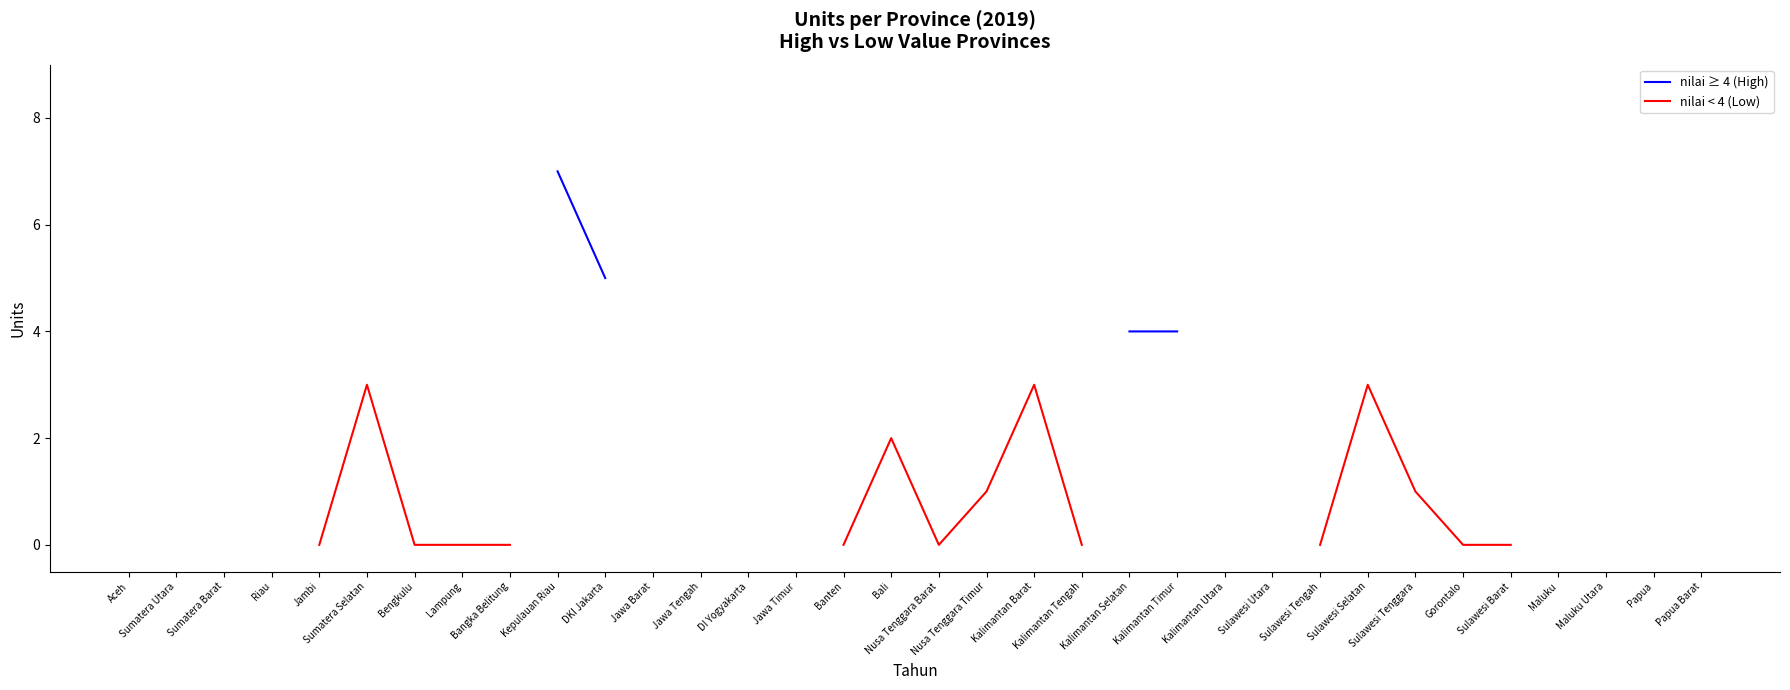

Which has a higher value, Kalimantan Barat or Sumatera Selatan?

Sumatera Selatan